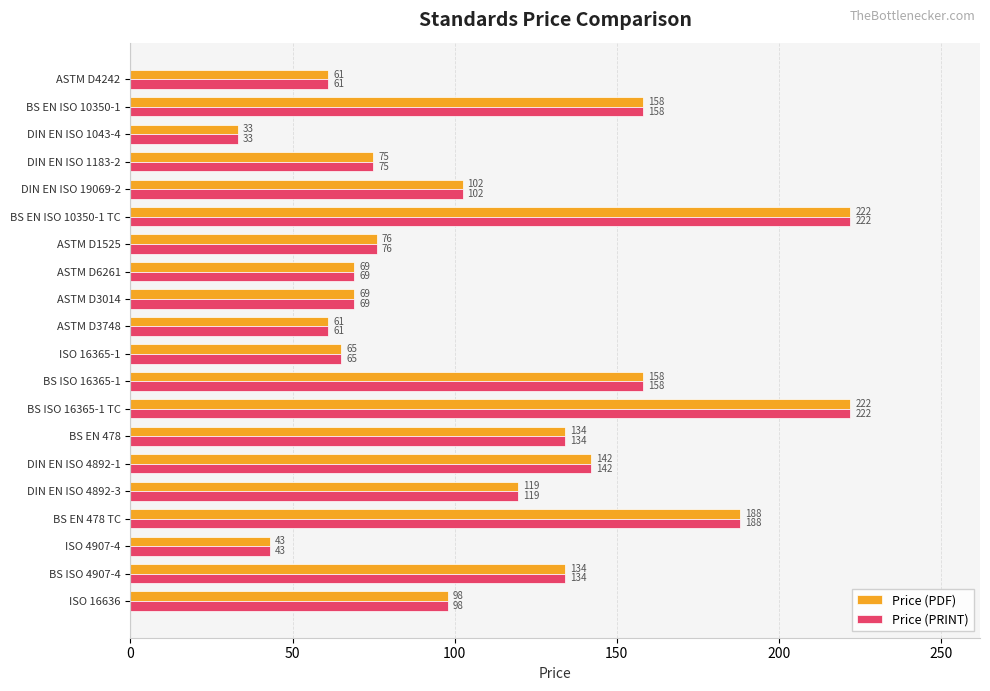

True or false: Price (PRINT) has a value of 134.0 at BS EN 478.

True